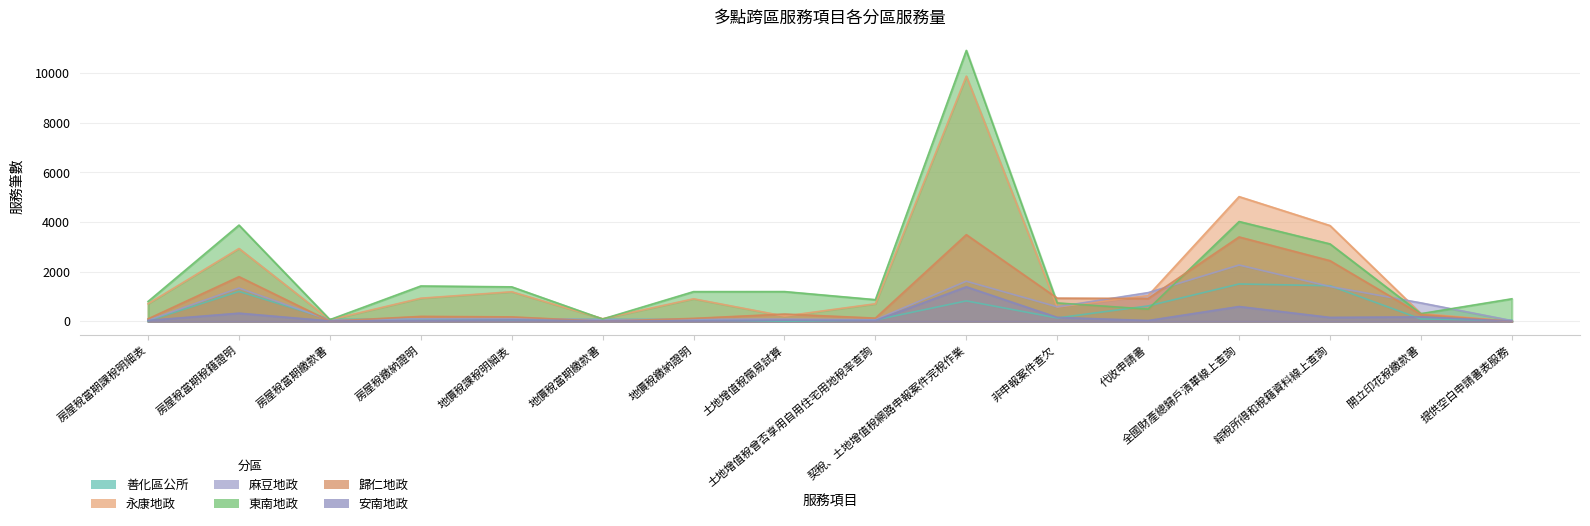

How many intersections are there between 永康地政 and 東南地政?

4